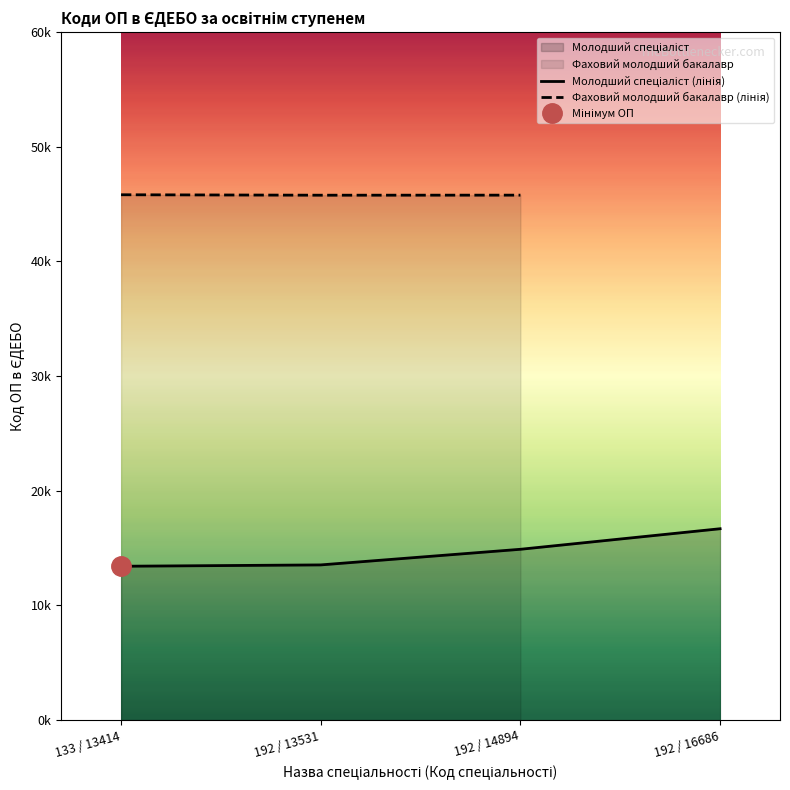

Reading right to left, extract all data points from this chart.

16686	14894	13531	13414